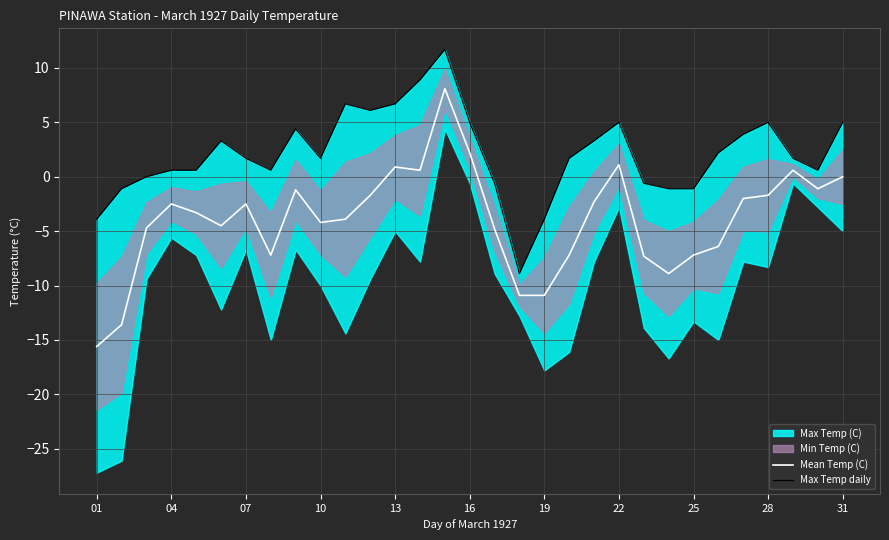

True or false: Mean Temp (C) and Max Temp daily cross at least once.

False